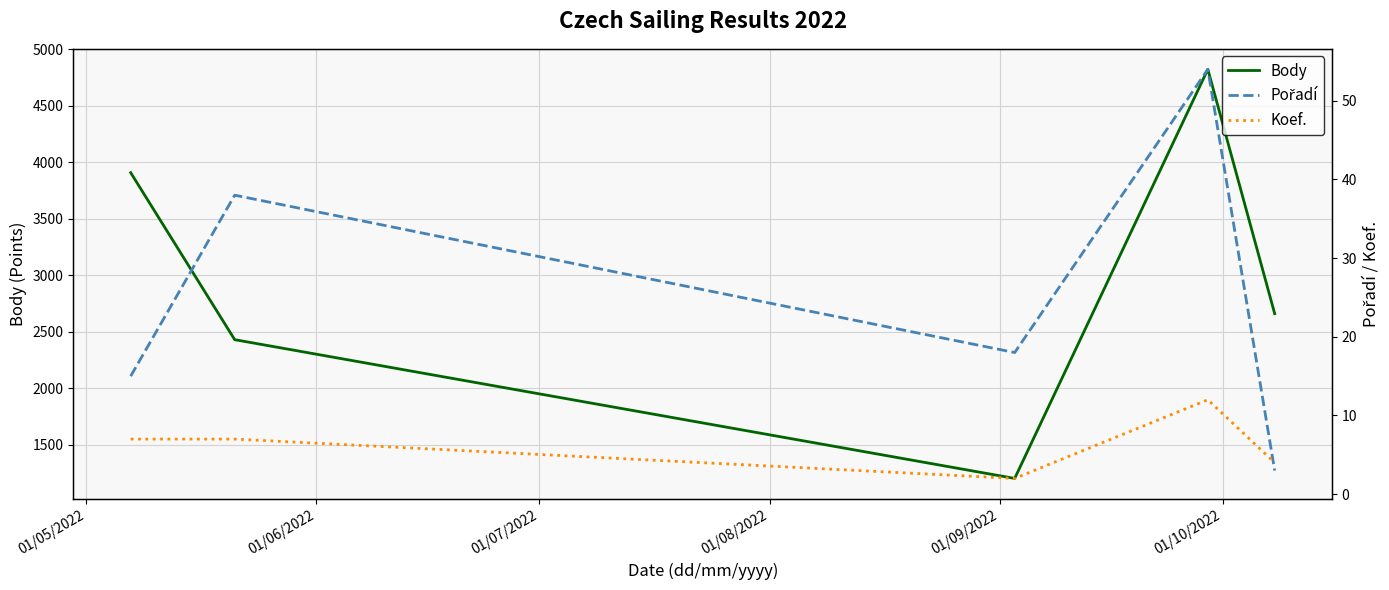

Does the chart display data point markers on the line(s)?

No